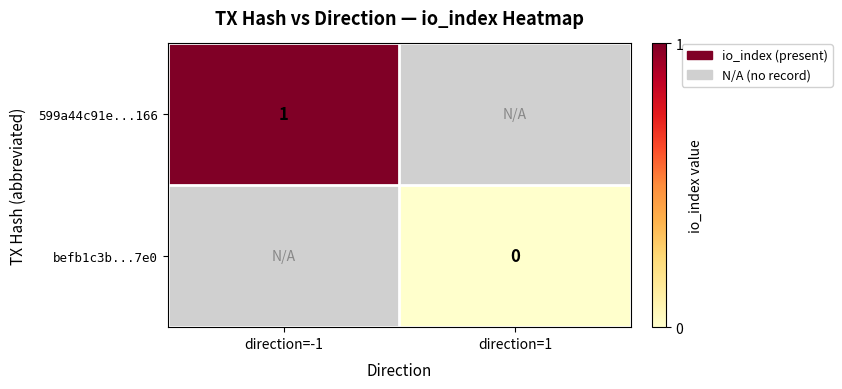

List the series in order of their overall mean, highest first.

599a44c91e...166, befb1c3b...7e0